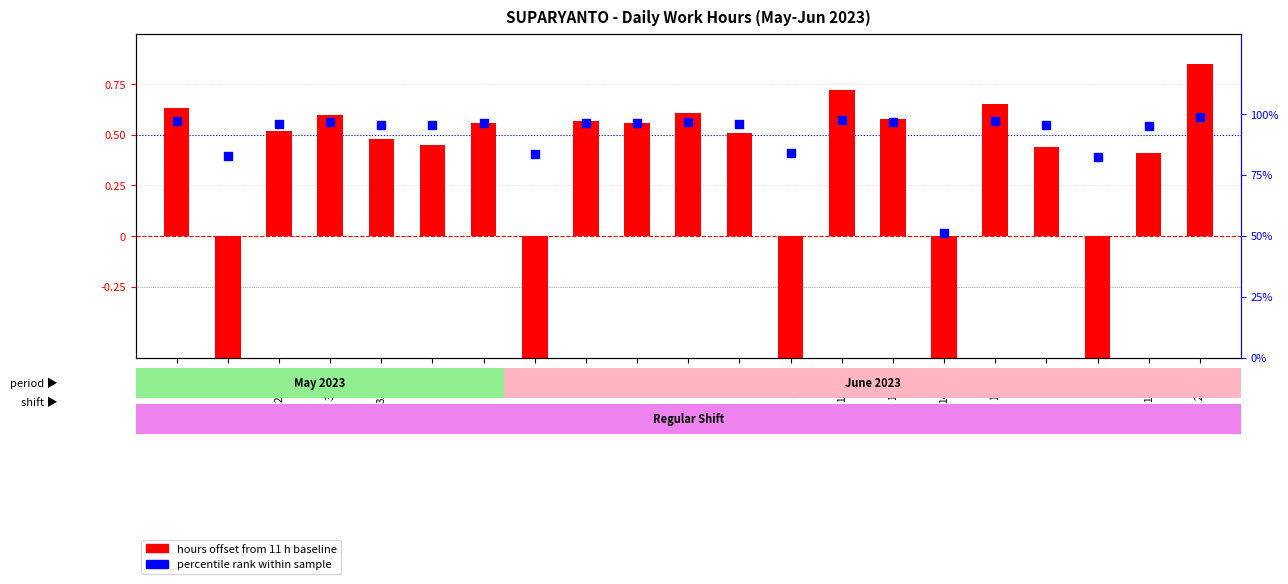

Which series has the largest Y range (max minus min)?

percentile rank within sample